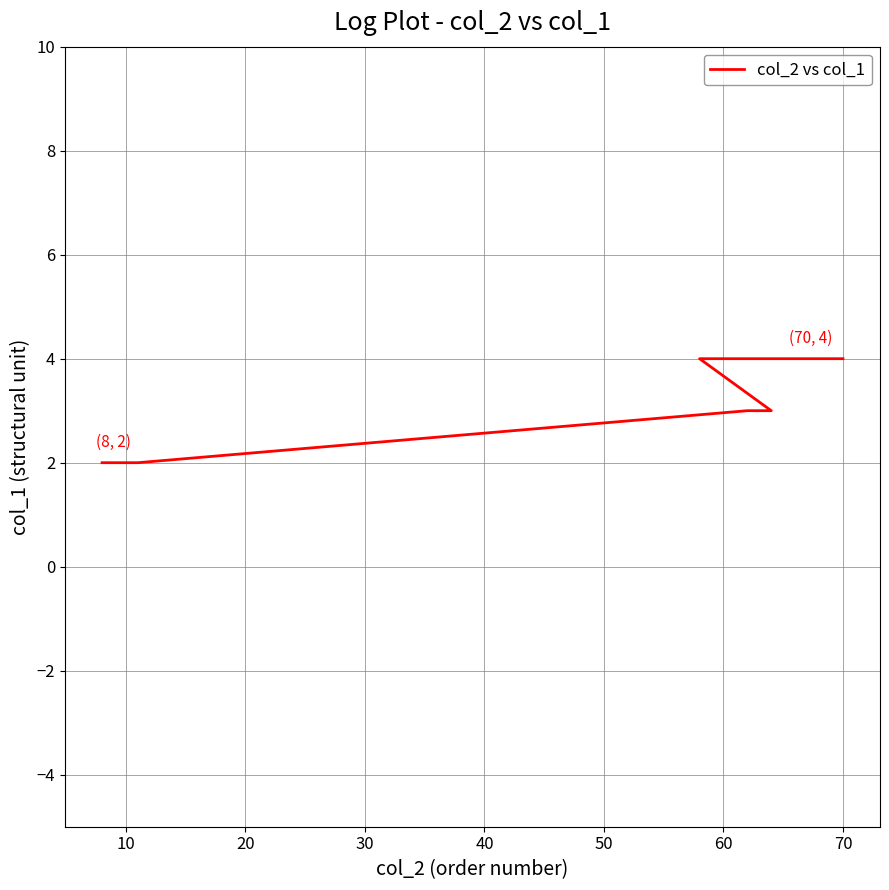

How many values are below 4?

7